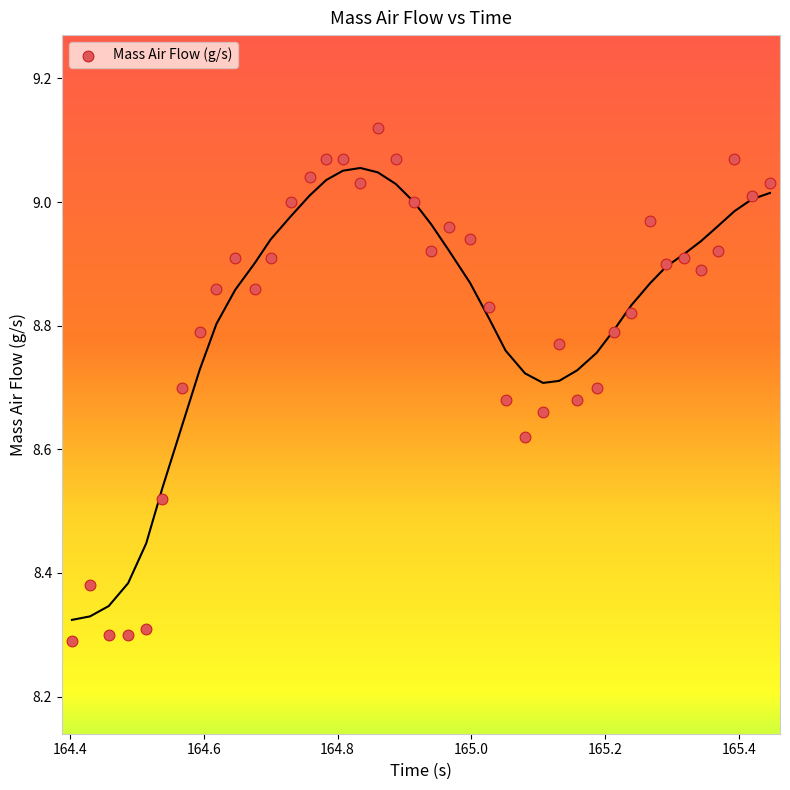

What is the range of Y values (max minus min)?

0.8